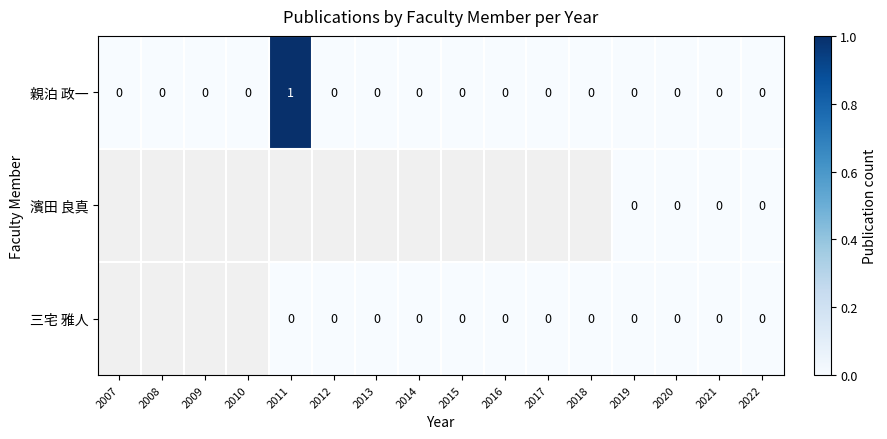

Is it true that 親泊 政一 equals 0 at 2018?

True